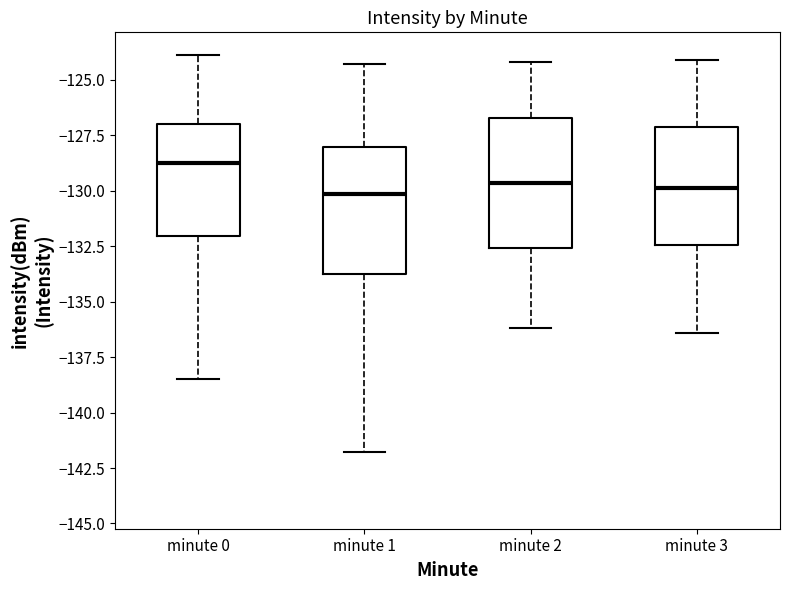

Where is the upper edge of the box for minute 1 on the y-axis? The values are not printed on the chart, so give them approximately, as read against the axis.

-128.0